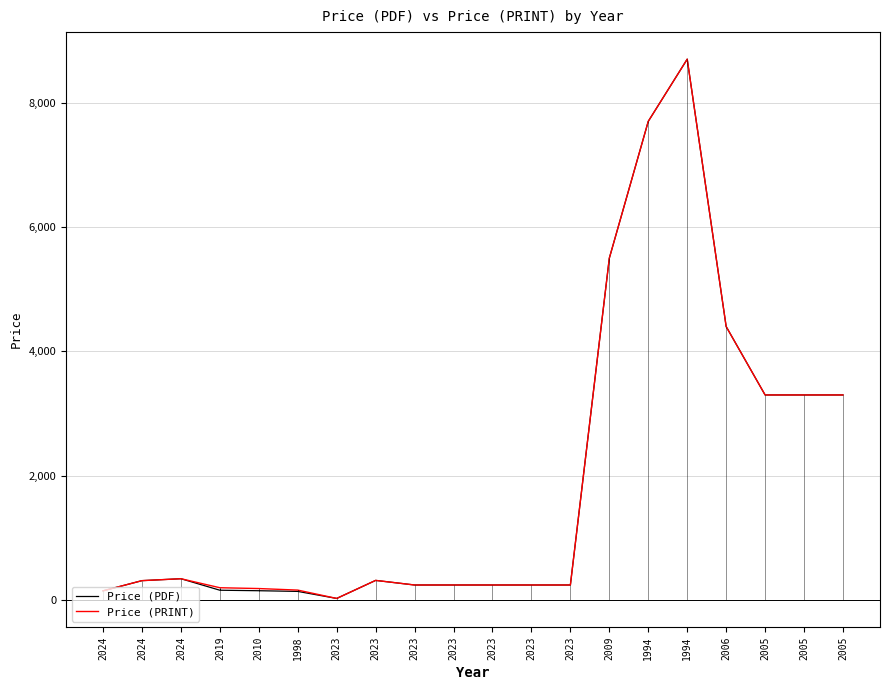

What is the greatest value displayed?

8700.0